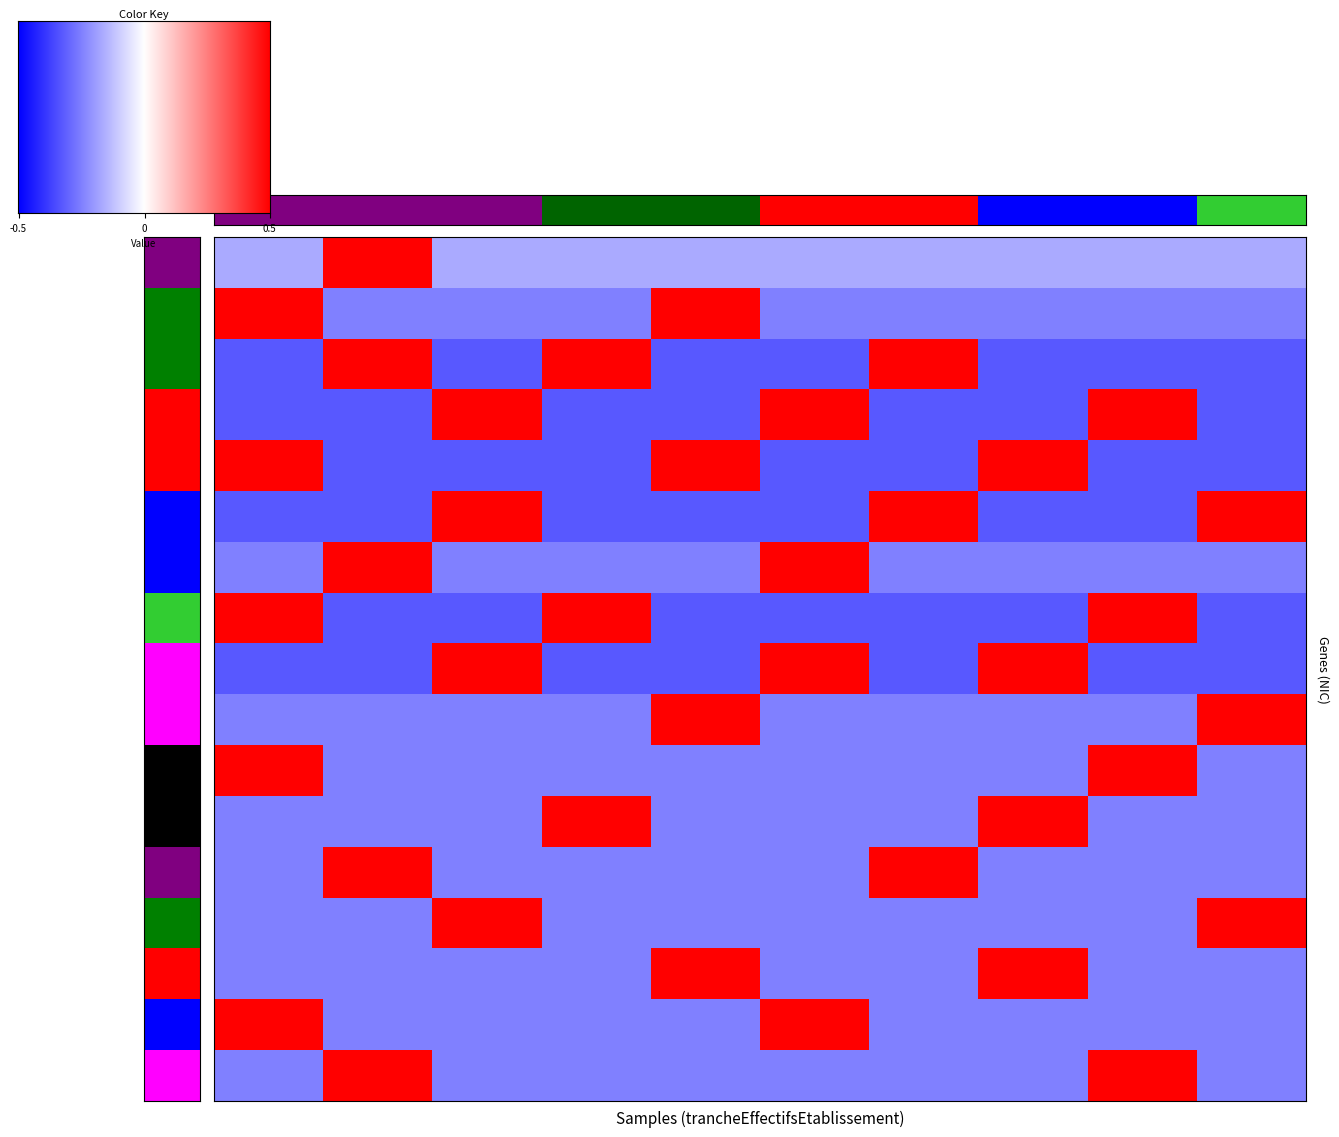

How many values in 00014 are above zero?

3